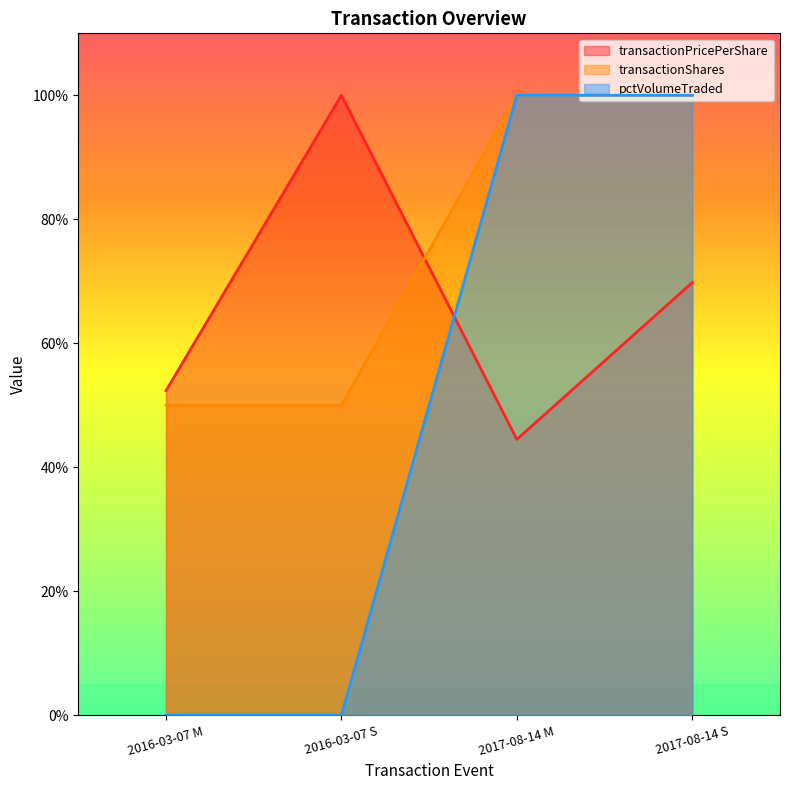

Which series has the largest total across all categories?

transactionShares